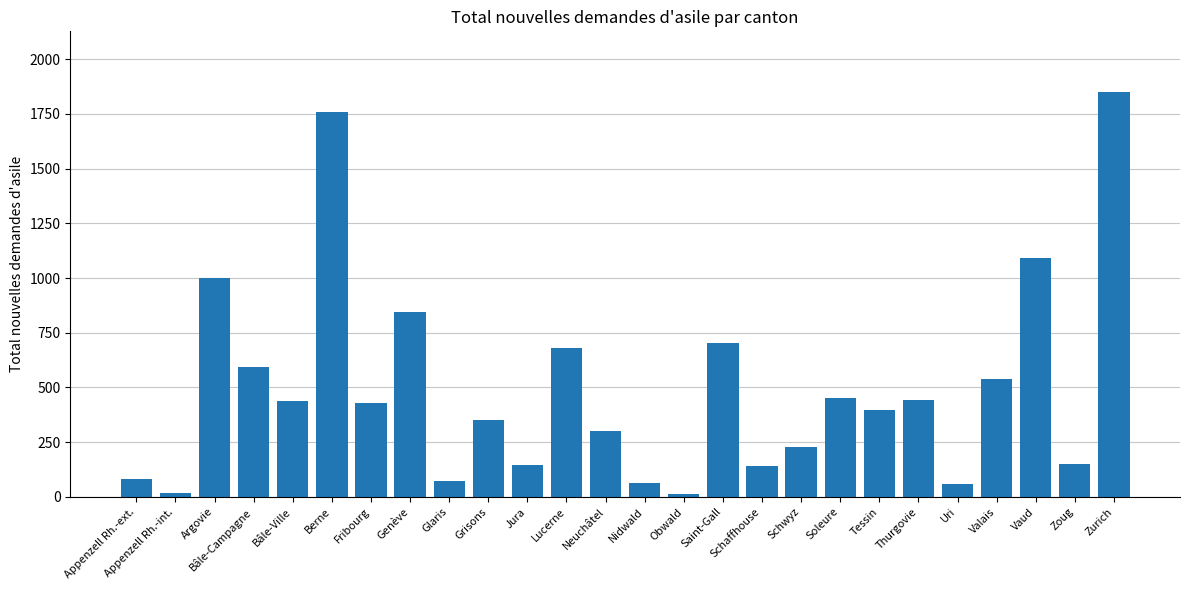

How many distinct data groups are displayed?

1